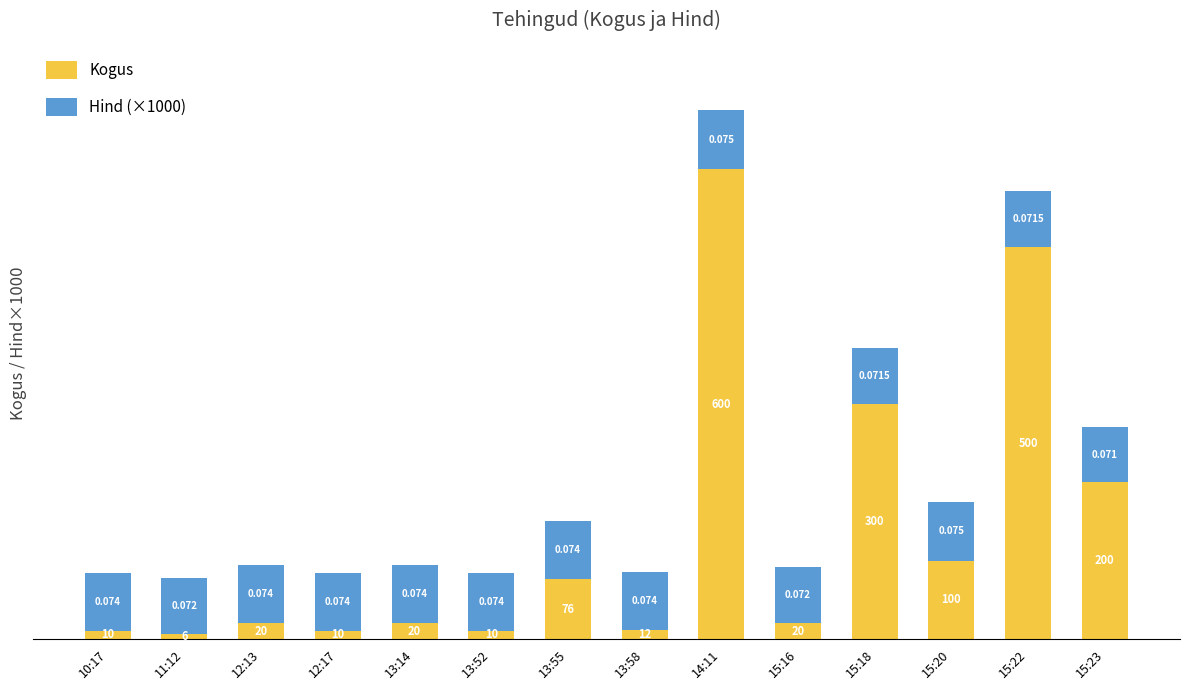

The Hind (×1000) series shows 71.5 at 15:22. True or false?

True